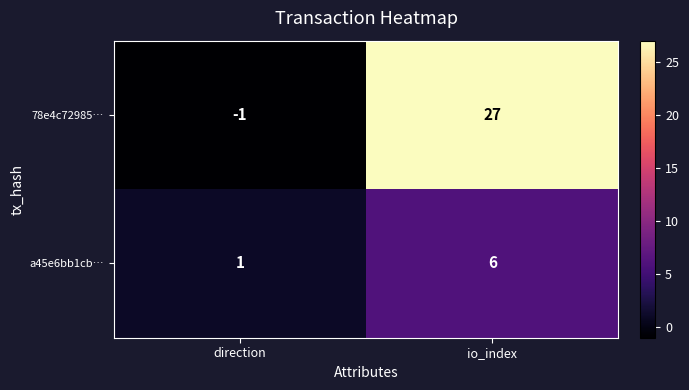

Which series has the largest range (max minus min)?

78e4c72985…